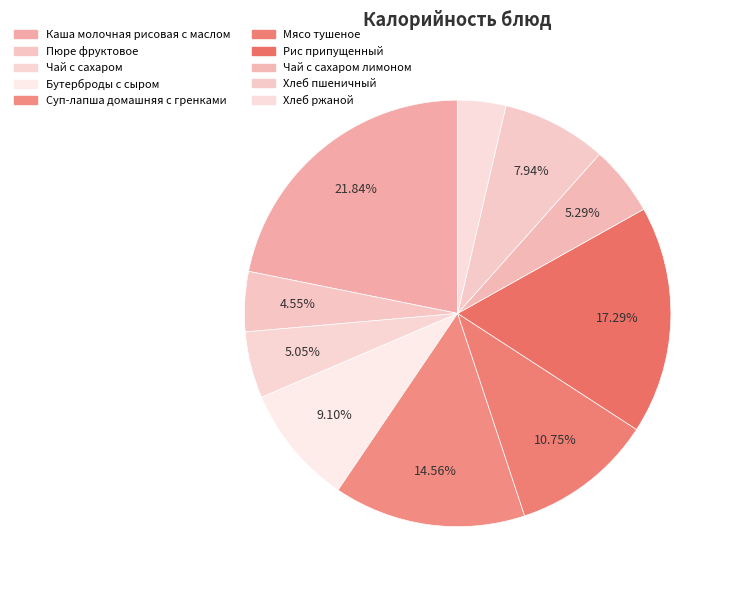

What portion of the pie excludes Суп-лапша домашняя с гренками?

85.4%